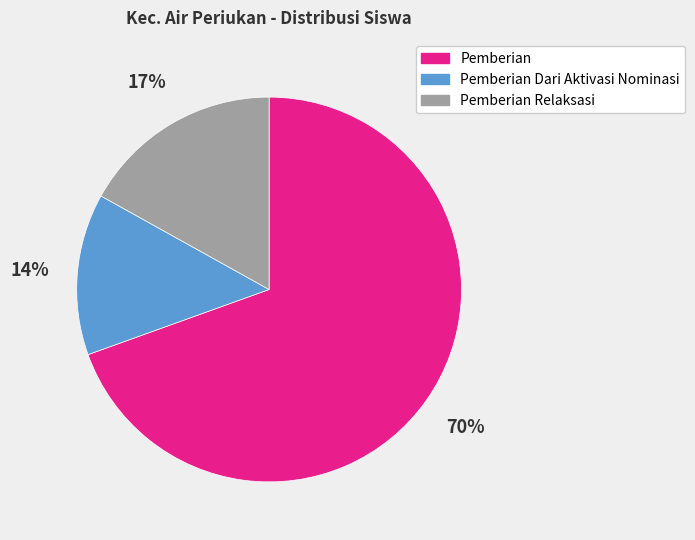

How many segments does this pie chart have?

3